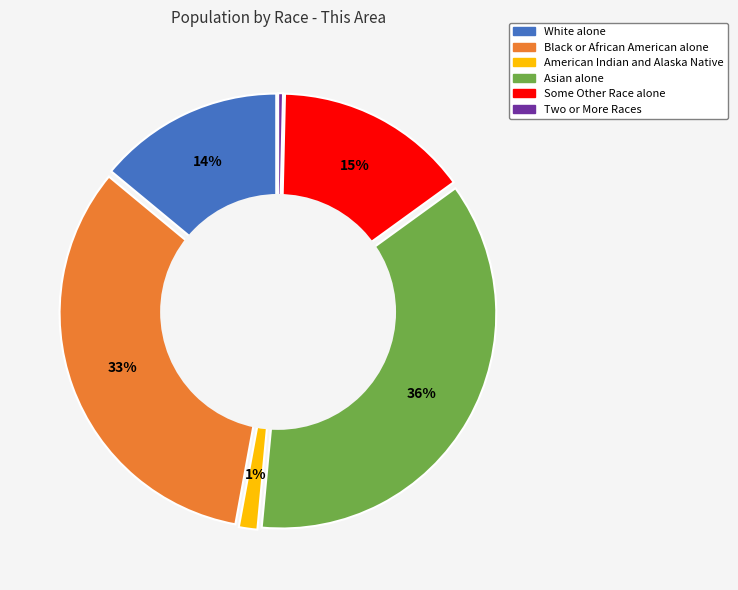

The Asian alone slice represents 42% of the pie. True or false?

False